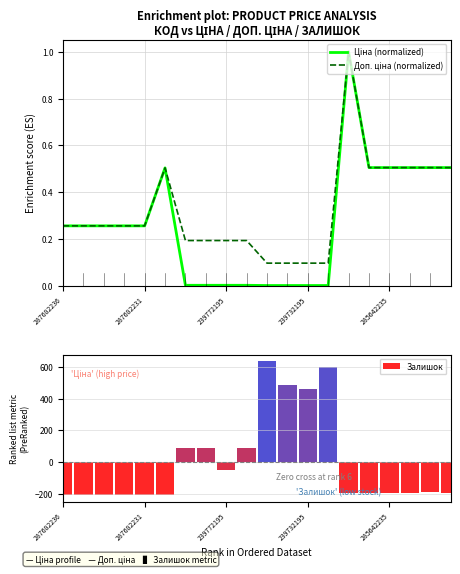

How many negative values does the Залишок series have?

13